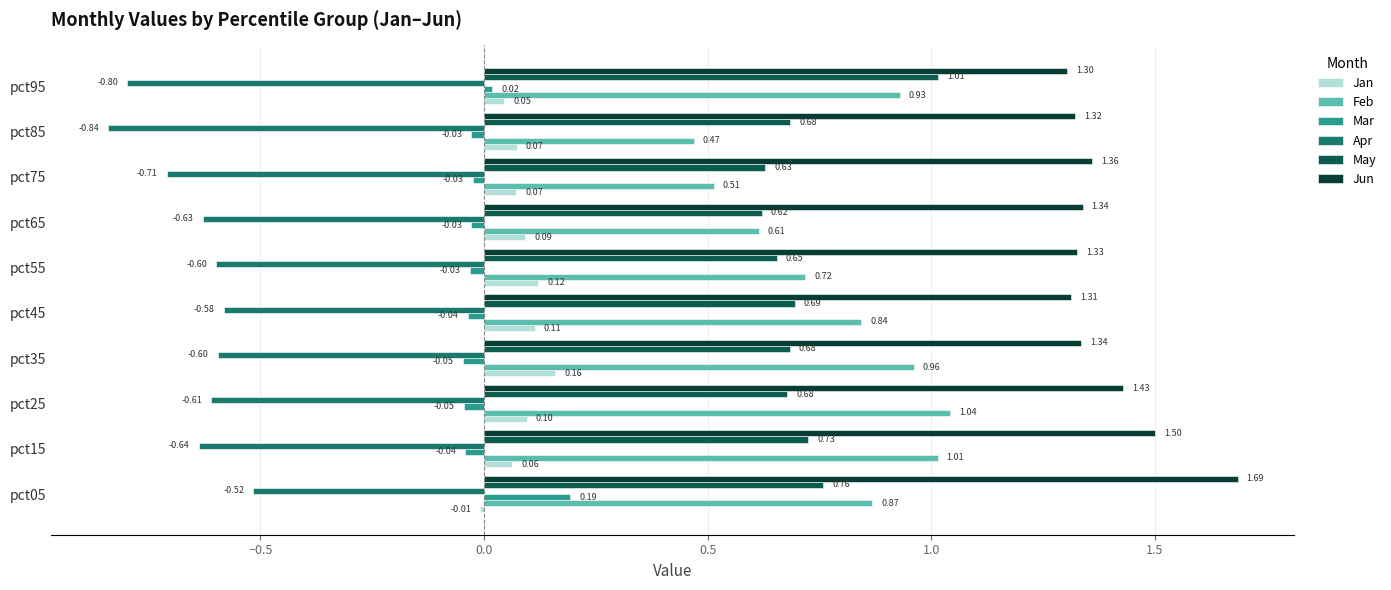

What are all the series names shown in the legend?

Jan, Feb, Mar, Apr, May, Jun